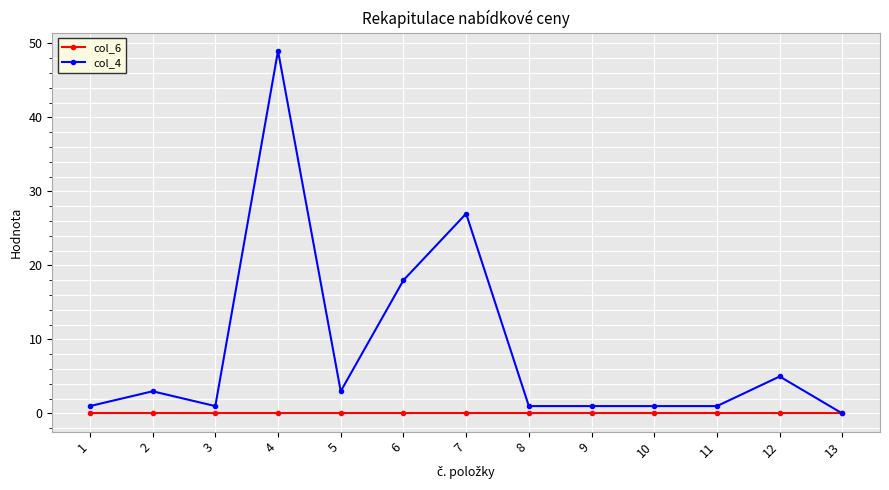

Reading right to left, what are all the values shown in this chart?

col_6: 13=0	12=0	11=0	10=0	9=0	8=0	7=0	6=0	5=0	4=0	3=0	2=0	1=0
col_4: 13=0	12=5	11=1	10=1	9=1	8=1	7=27	6=18	5=3	4=49	3=1	2=3	1=1